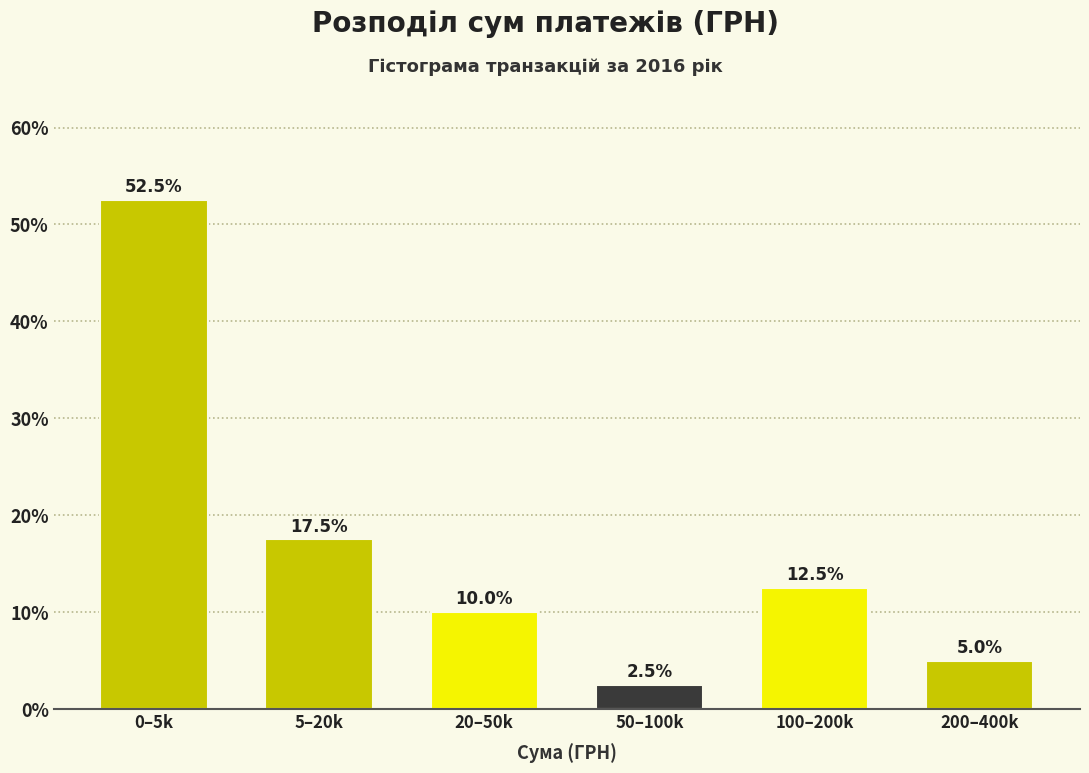

Reading right to left, extract all data points from this chart.

200–400k=5.0	100–200k=12.5	50–100k=2.5	20–50k=10.0	5–20k=17.5	0–5k=52.5